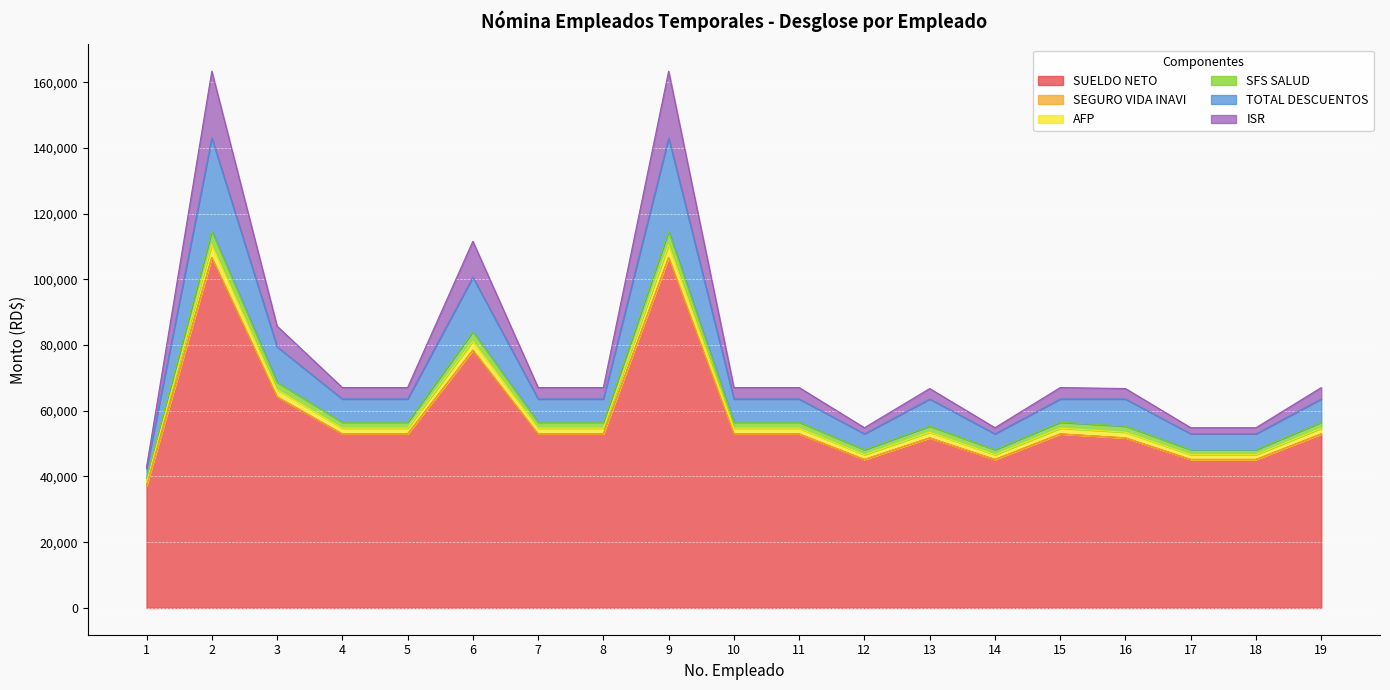

How many interior local peaks does the ISR series have?

5